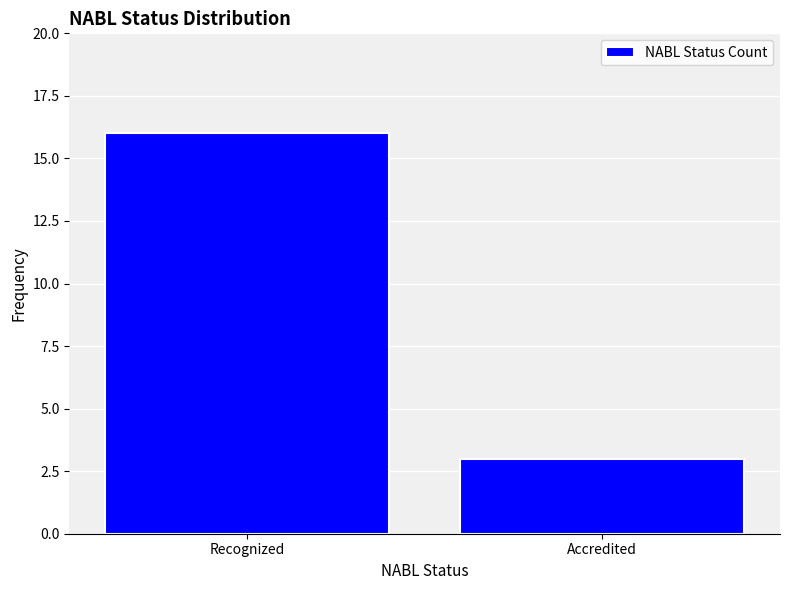

Reading right to left, what are all the values shown in this chart?

Accredited=3	Recognized=16